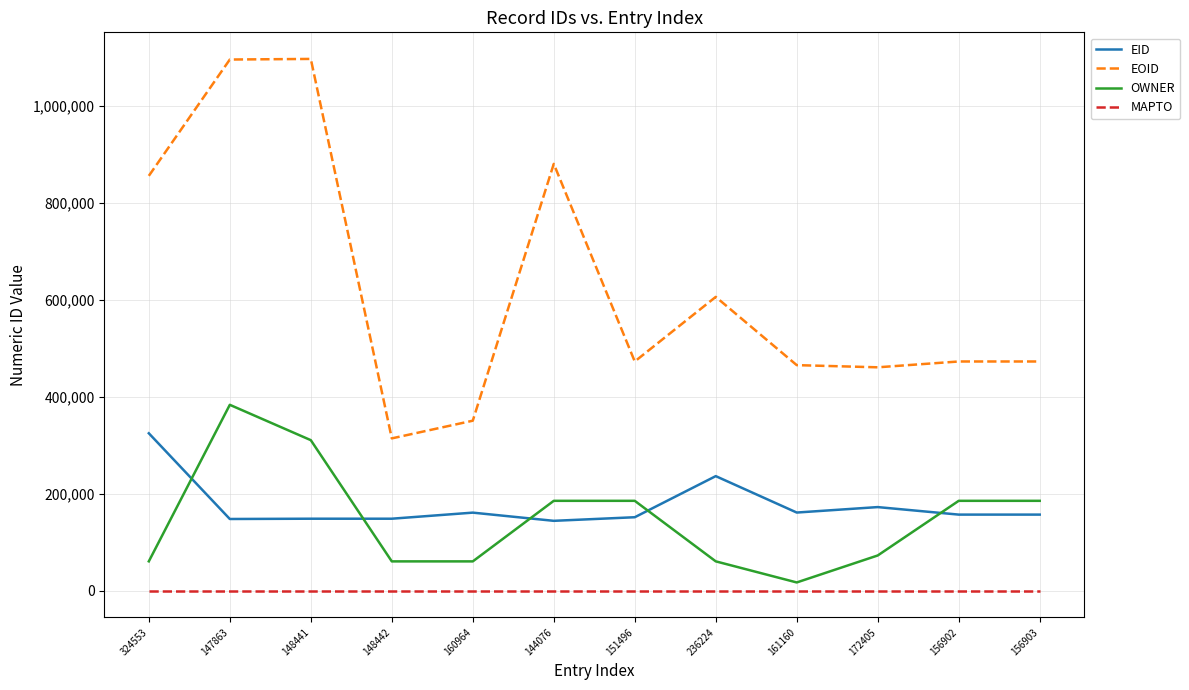

True or false: MAPTO has a value of 0 at 156902.

True